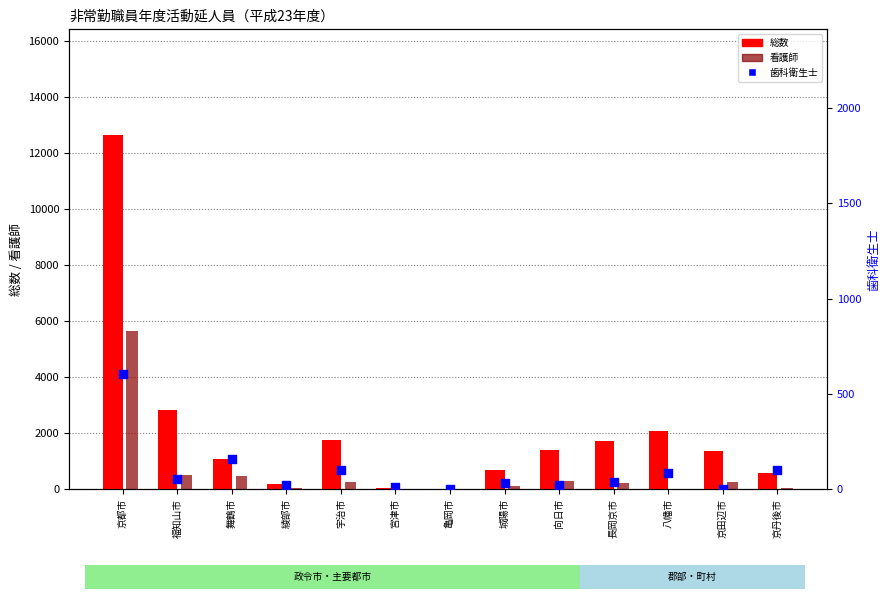

What are all the series names shown in the legend?

総数, 看護師, 歯科衛生士